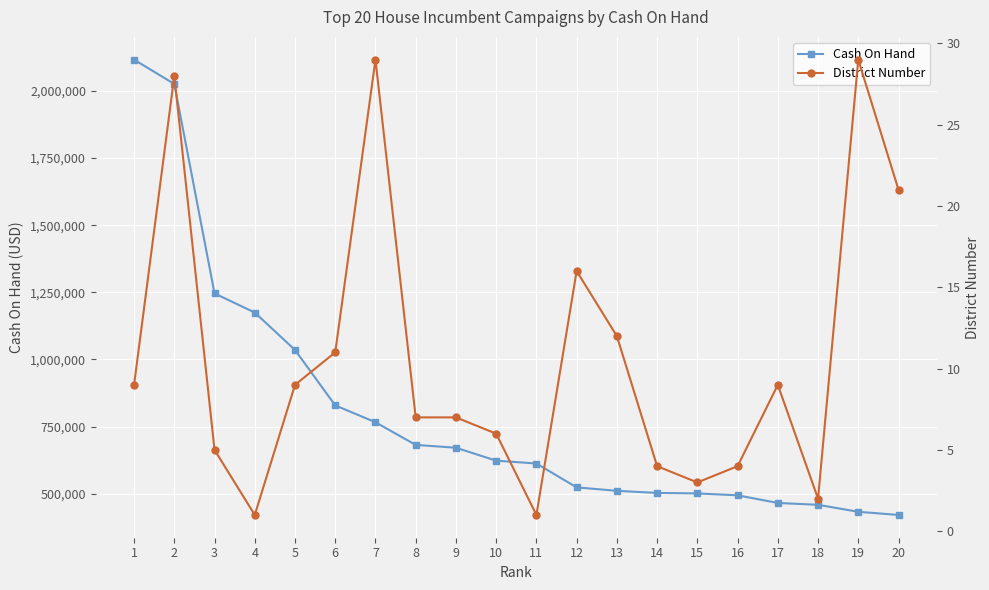

At which category does the chart reach its minimum across all series?

4